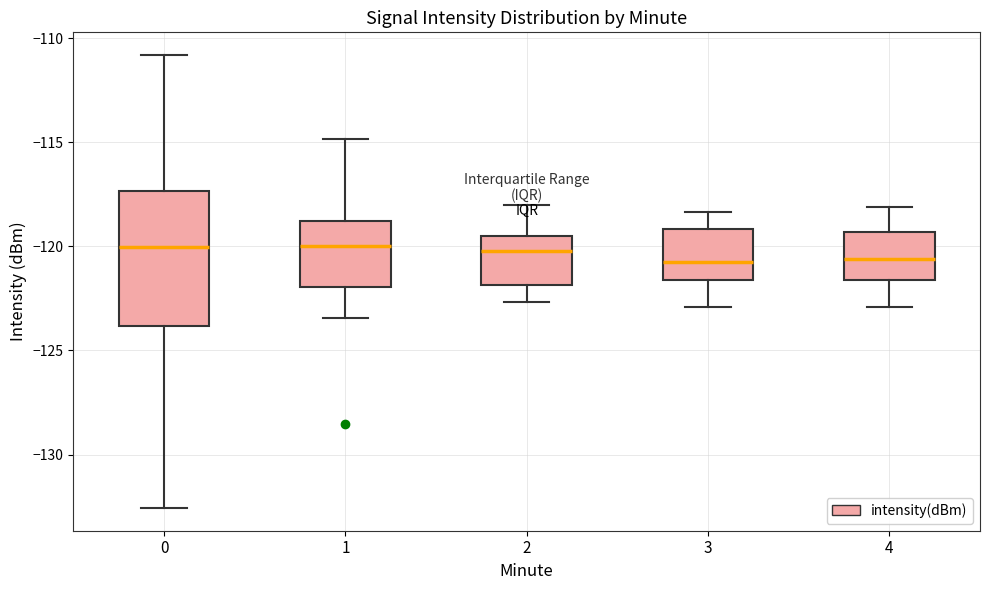

Where does the lower whisker of the box at x = 3 end on the y-axis? The values are not printed on the chart, so give them approximately, as read against the axis.

-123.0